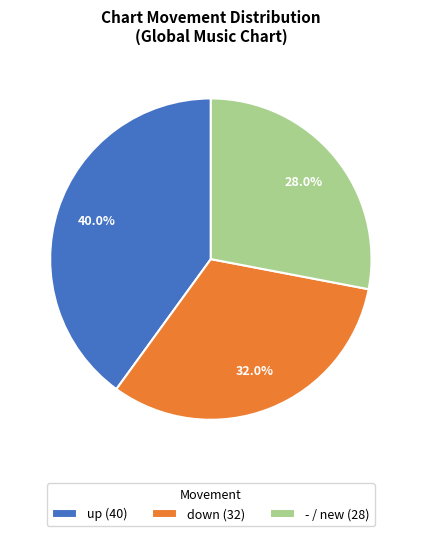

To the nearest percent, what is the combined percentage of down and up?

72%